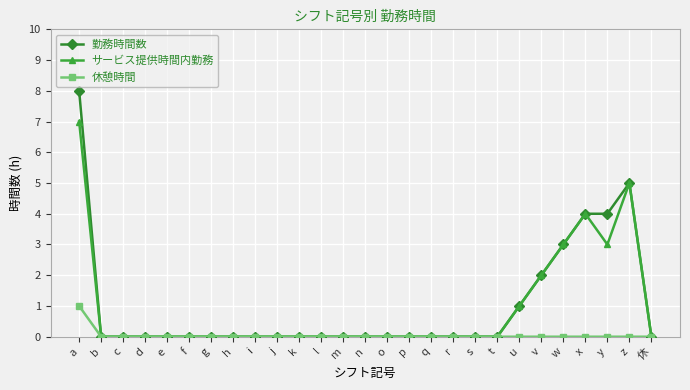

Is the value of 休憩時間 at a greater than the value of 勤務時間数 at n?

Yes